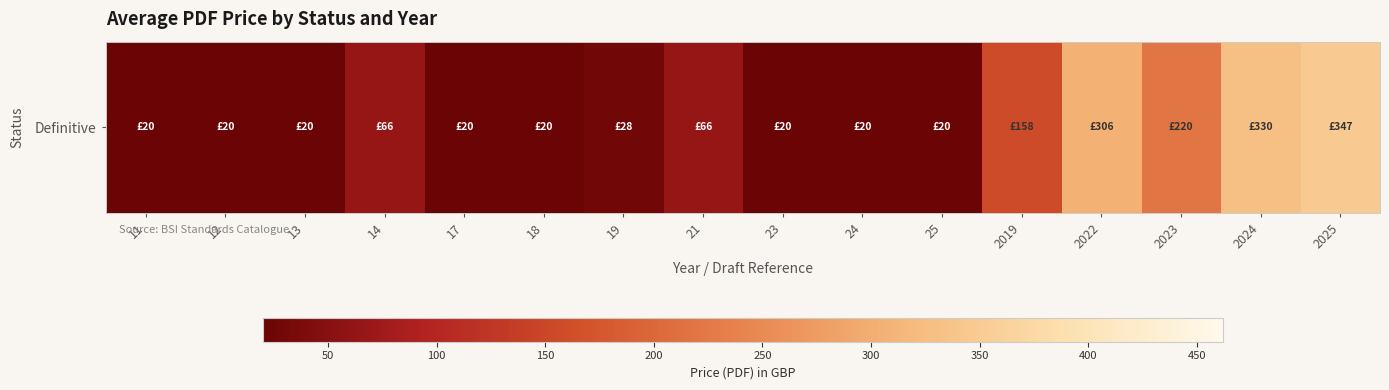

Reading left to right, extract all data points from this chart.

20	20	20	66	20	20	28	66	20	20	20	158	306	220	330	347